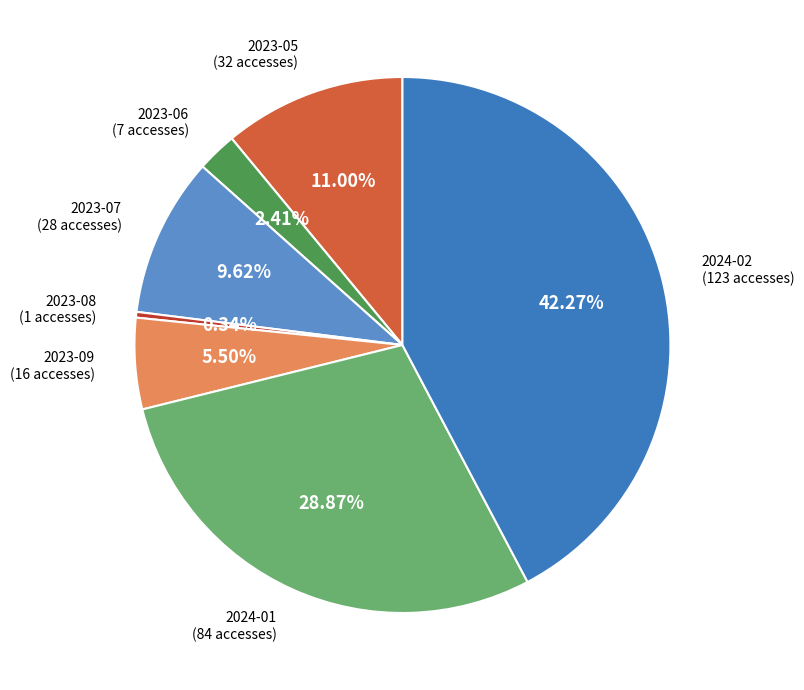

Does any single category account for the majority?

No